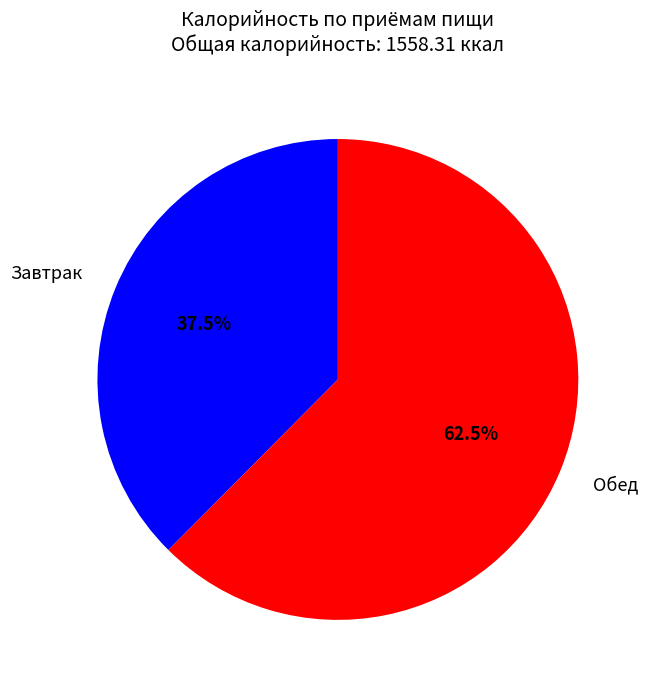

The Обед slice represents 76% of the pie. True or false?

False